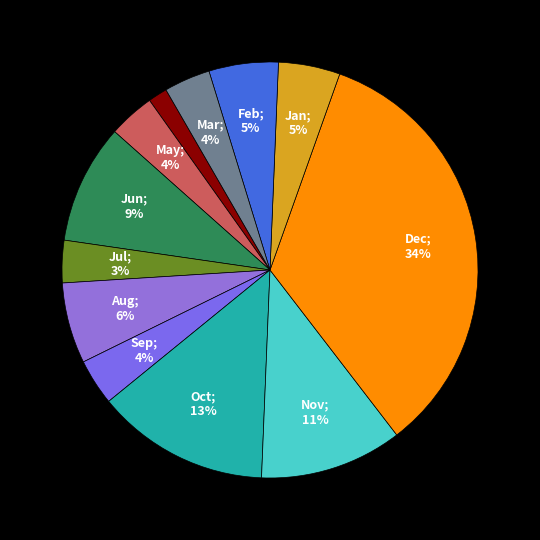

Which slice is the smallest?

Apr